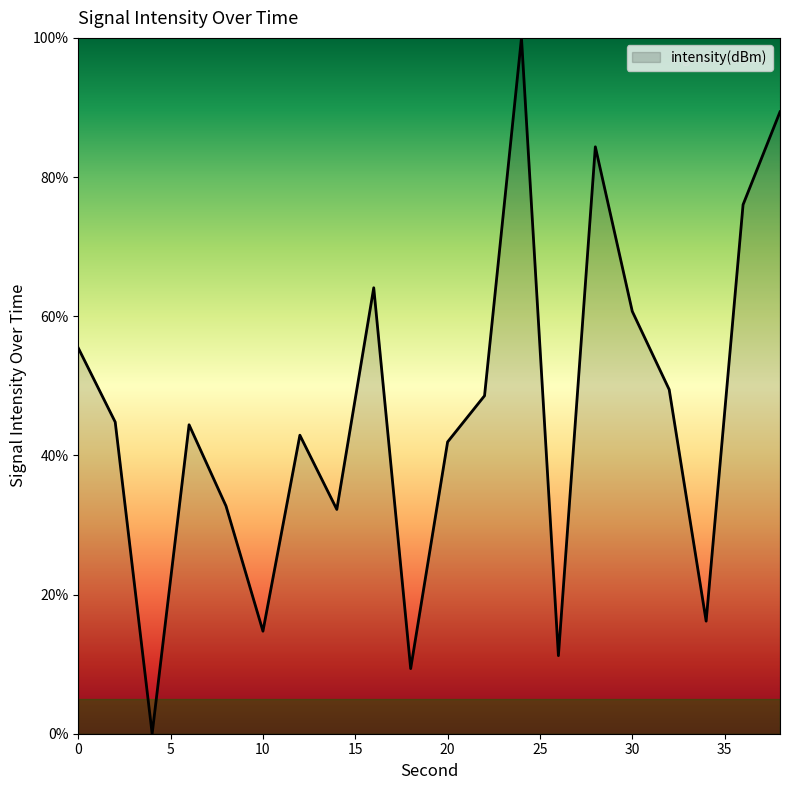

What is the difference between the maximum and minimum values?

100.0